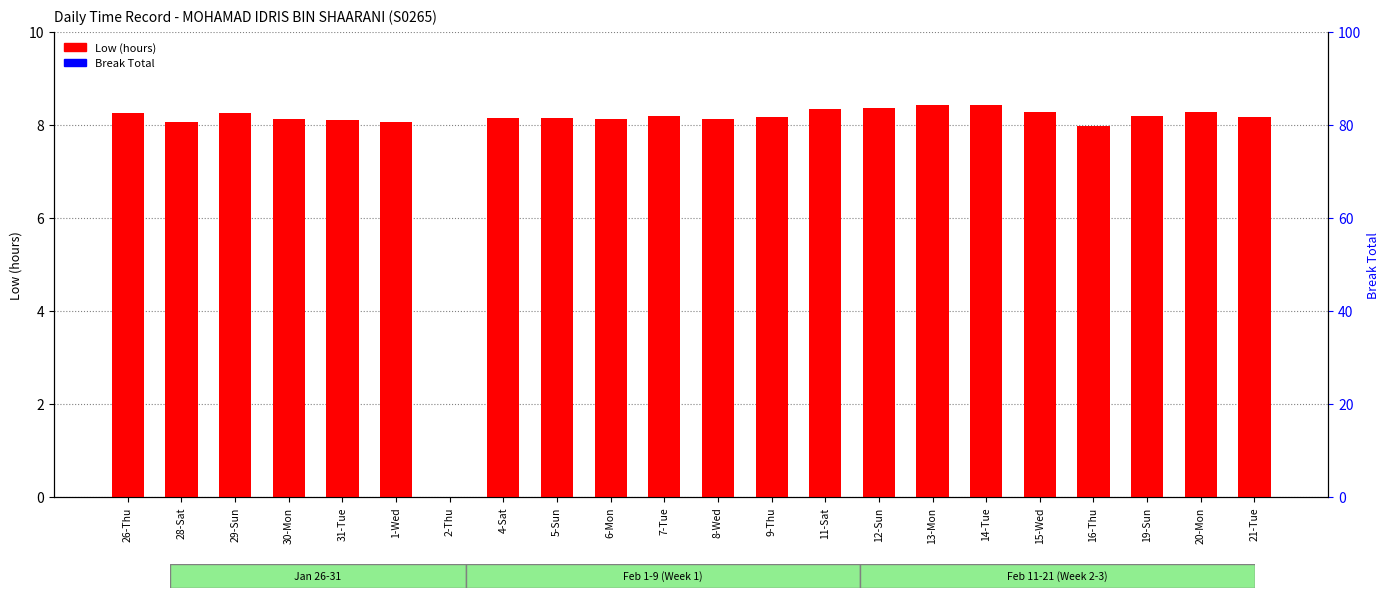

Reading left to right, list all the values displayed in this chart.

Low (hours): 8.2	8.1	8.2	8.1	8.1	8.1	0.0	8.1	8.2	8.1	8.2	8.1	8.2	8.3	8.4	8.4	8.4	8.3	8.0	8.2	8.3	8.2
Break Total: 0.0	0.0	0.0	0.0	0.0	0.0	0.0	0.0	0.0	0.0	0.0	0.0	0.0	0.0	0.0	0.0	0.0	0.0	0.0	0.0	0.0	0.0